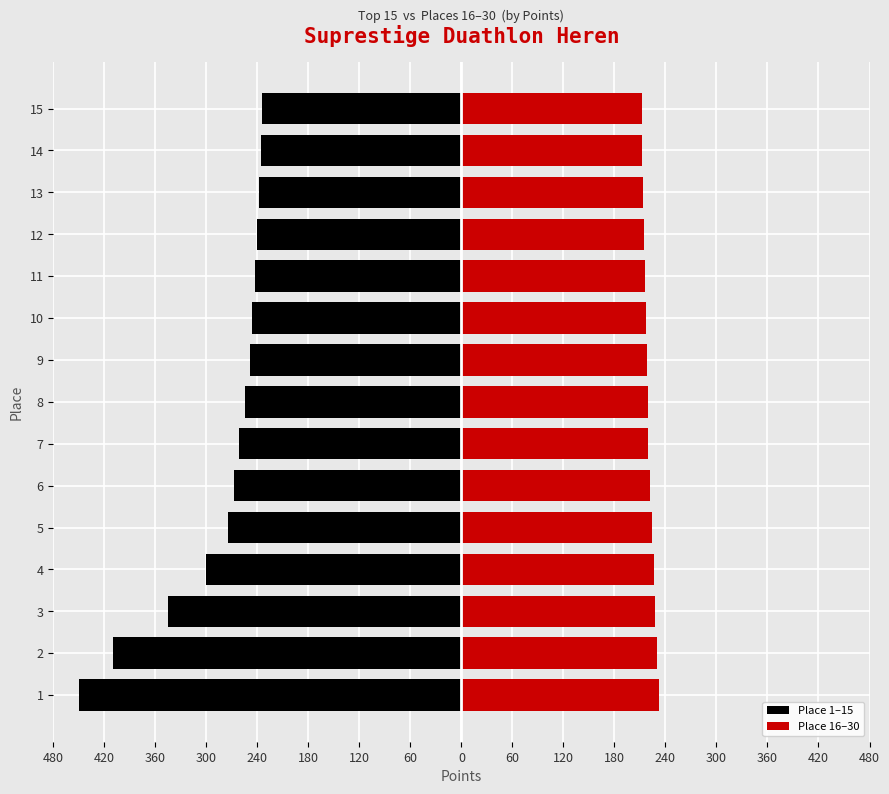

What is the total value across all series at 240?

-51